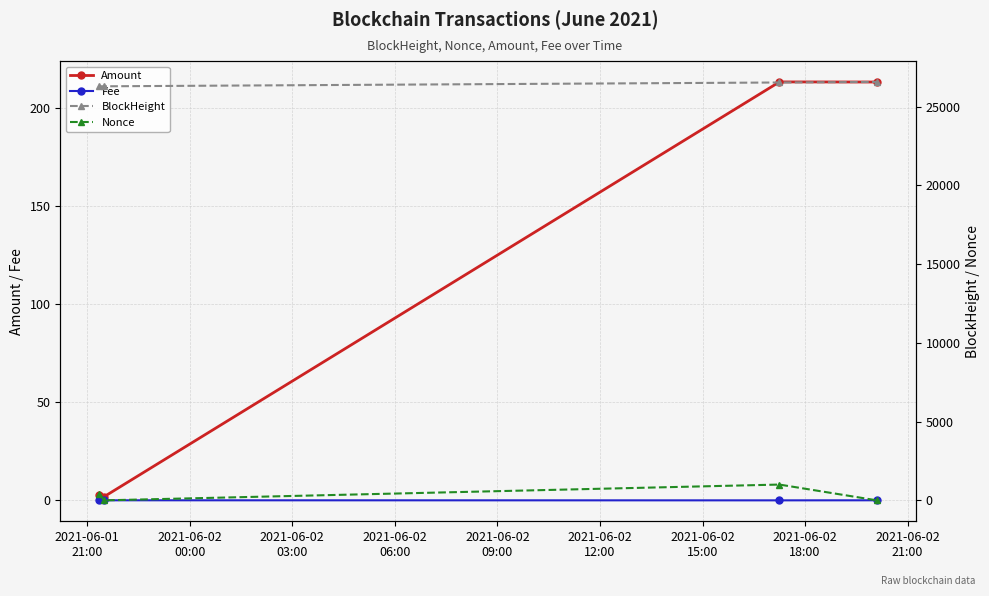

What is the difference between the Amount values at 2021-06-02
03:00 and 2021-06-01
21:00?

210.4